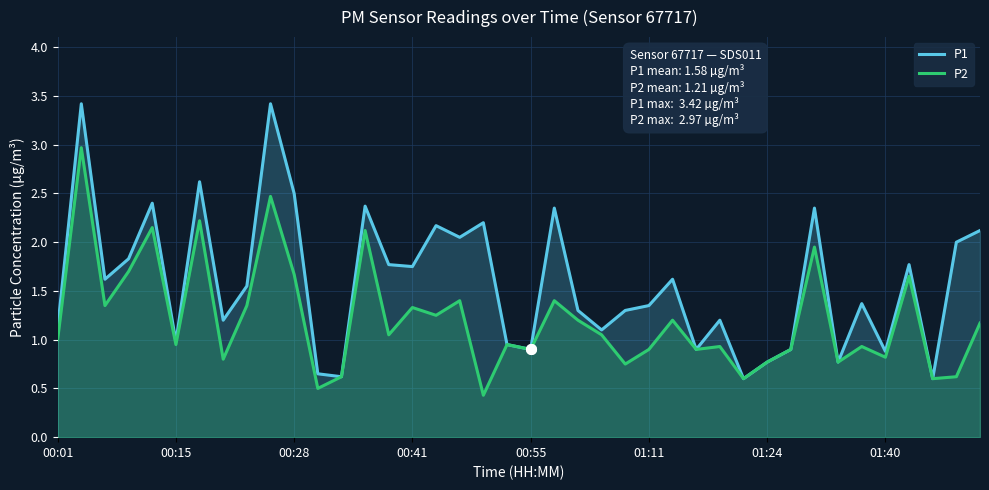

What is the minimum value shown in the chart?

0.4